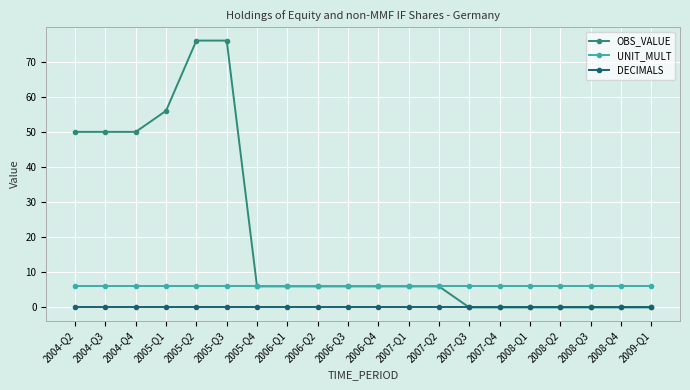

Is it true that UNIT_MULT equals 6 at 2007-Q3?

True